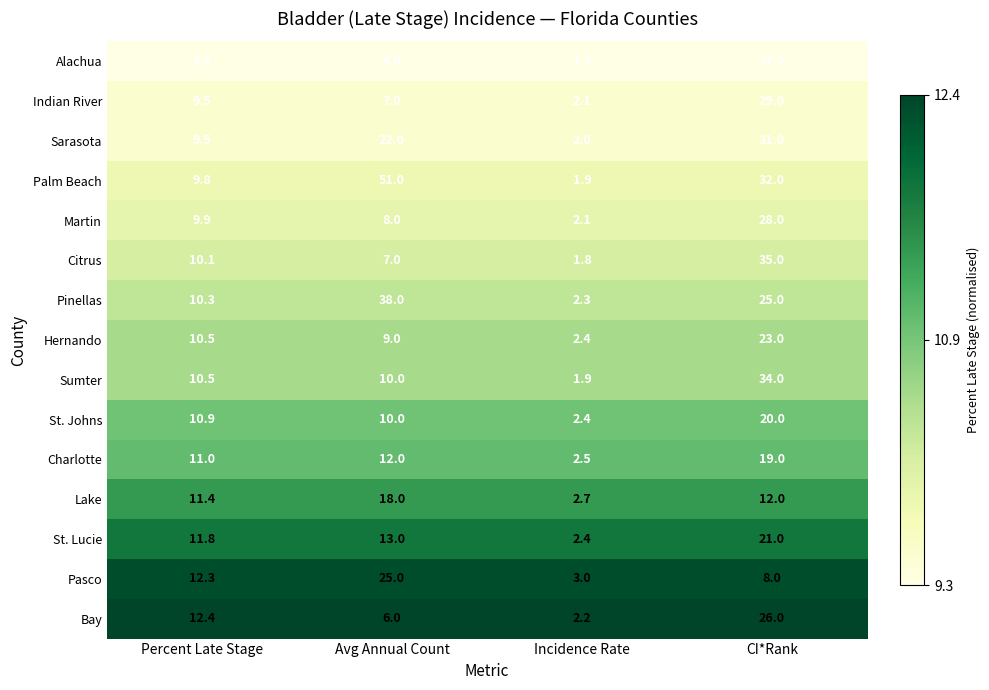

Which series has the largest range (max minus min)?

Palm Beach